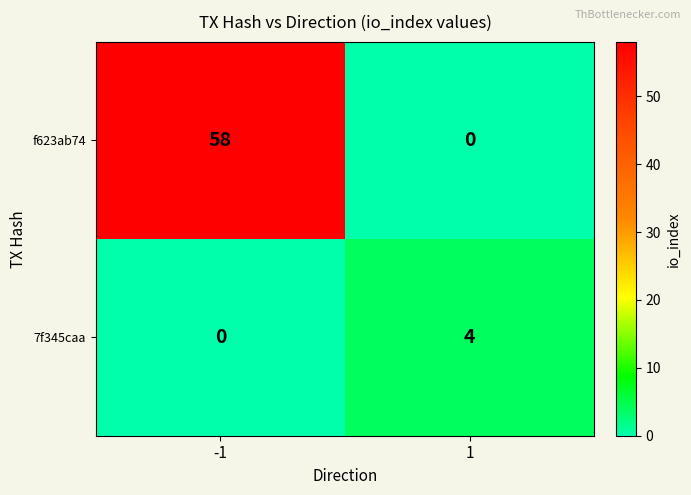

Reading right to left, transcribe all the data shown in this chart.

f623ab74: 1=0	-1=58
7f345caa: 1=4	-1=0